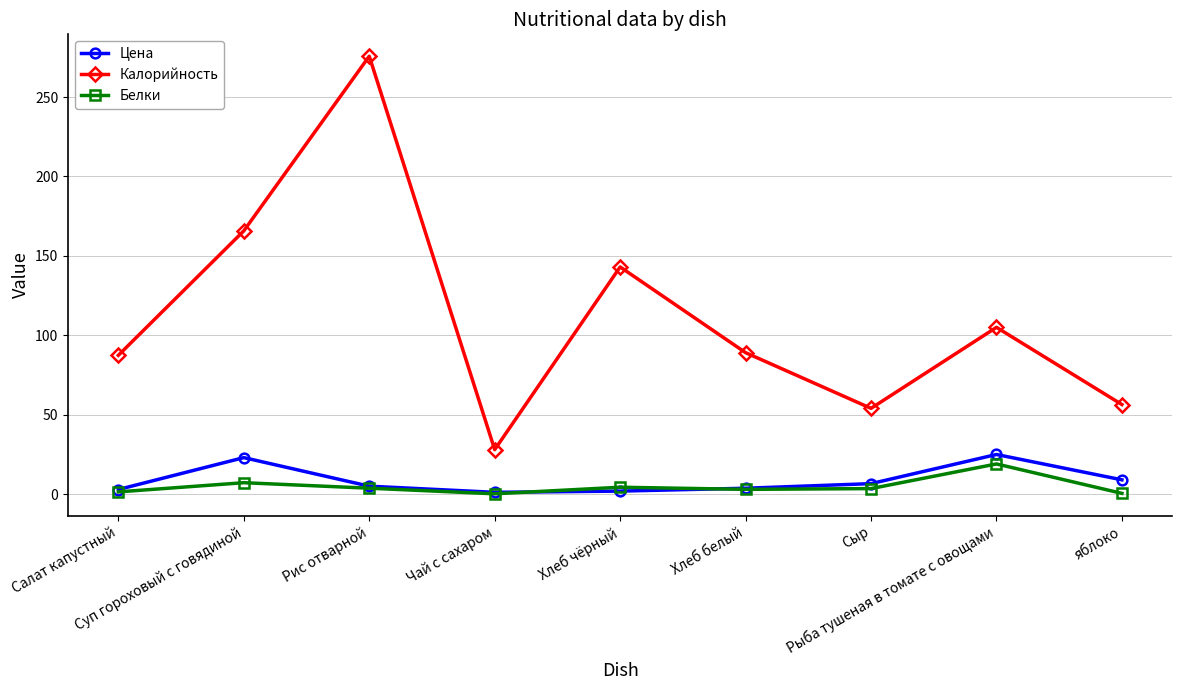

Which series has the largest range (max minus min)?

Калорийность